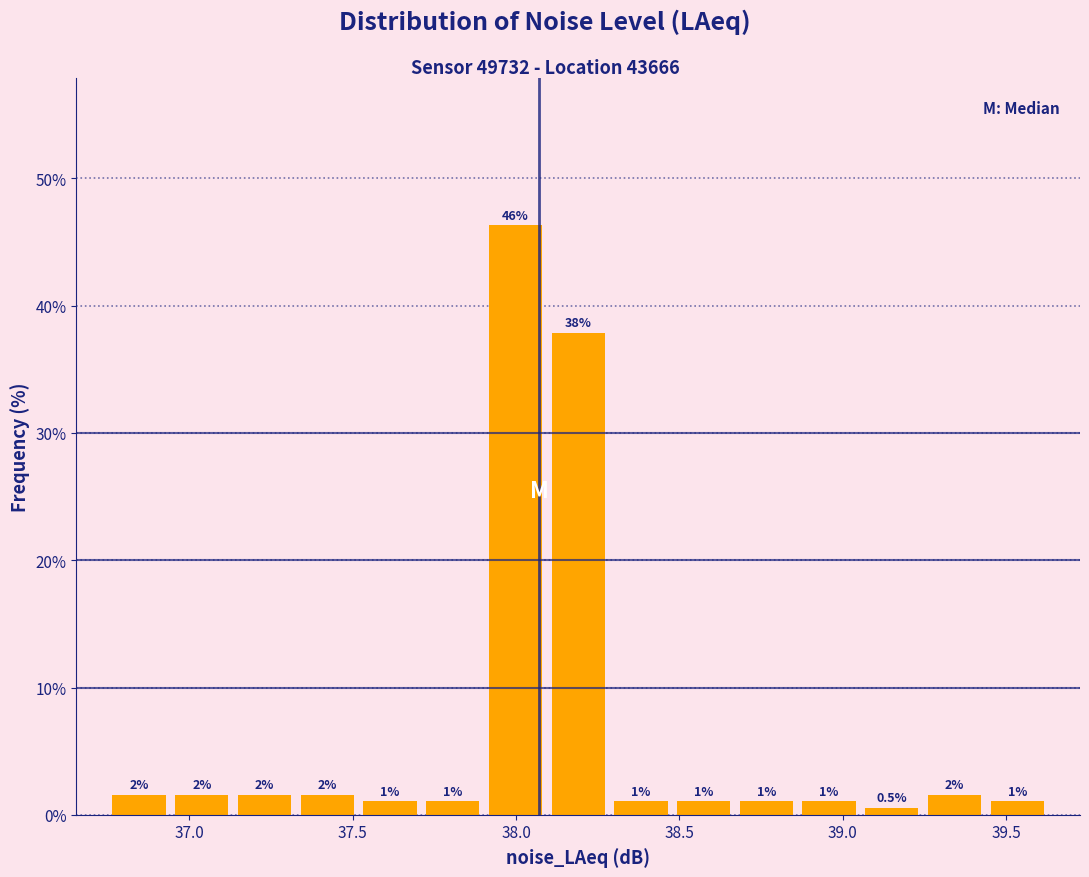

Read against the x-axis, roughly where is the centre of the tallest bar?

38.00